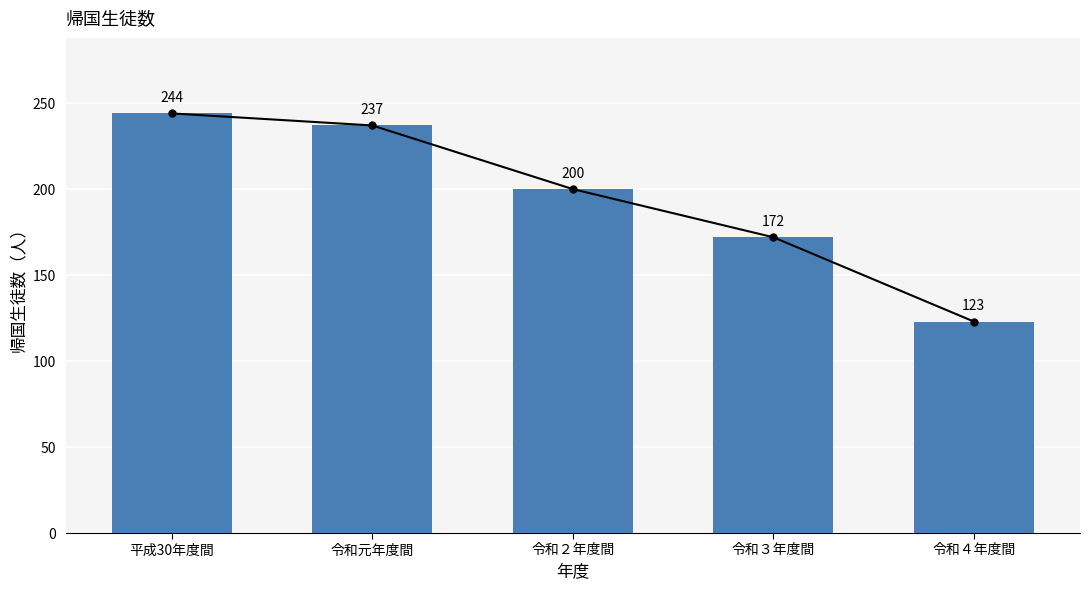

Approximately how many times larger is the value at 平成30年度間 compared to 令和４年度間?

2.0